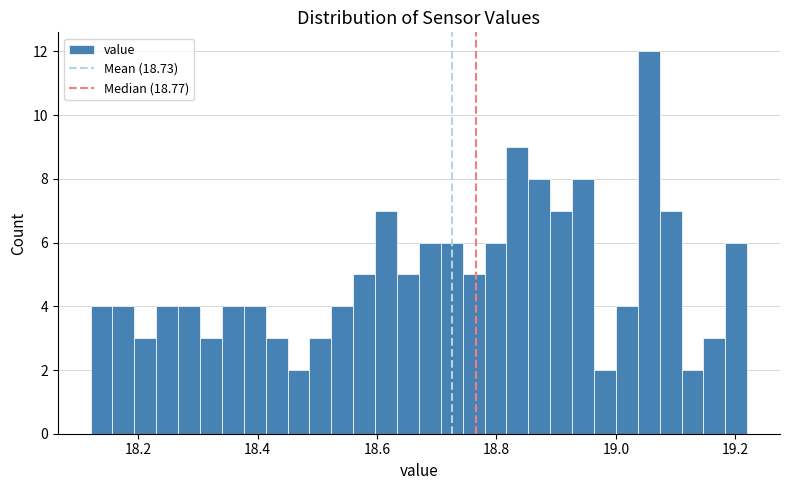

Around what value on the x-axis is the tallest bar? Give the approximate position of its centre, as read against the axis.

19.06